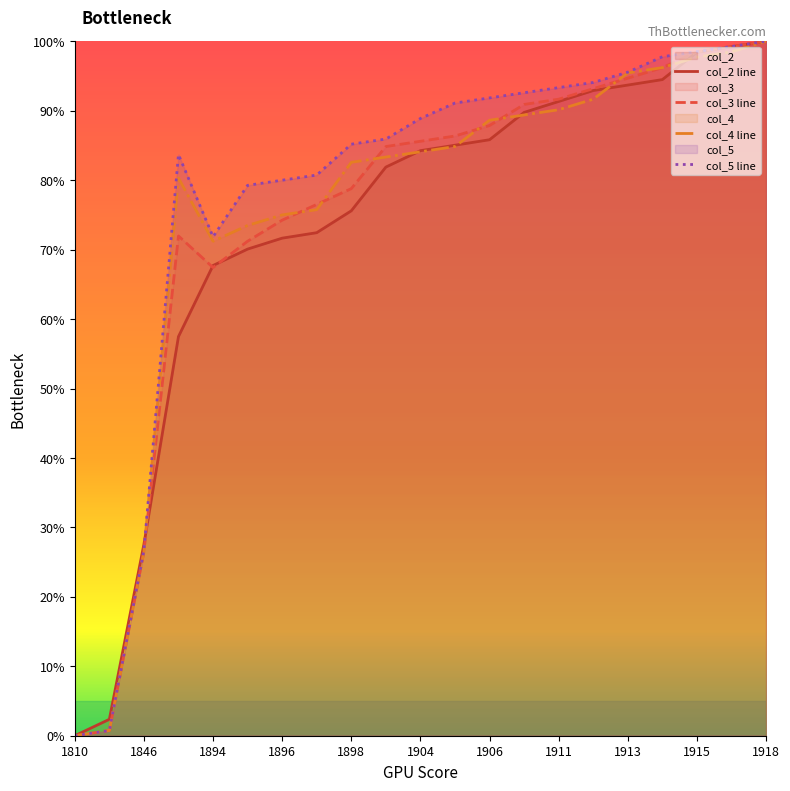

True or false: col_4 line has a value of 53.3 at 1915.

False